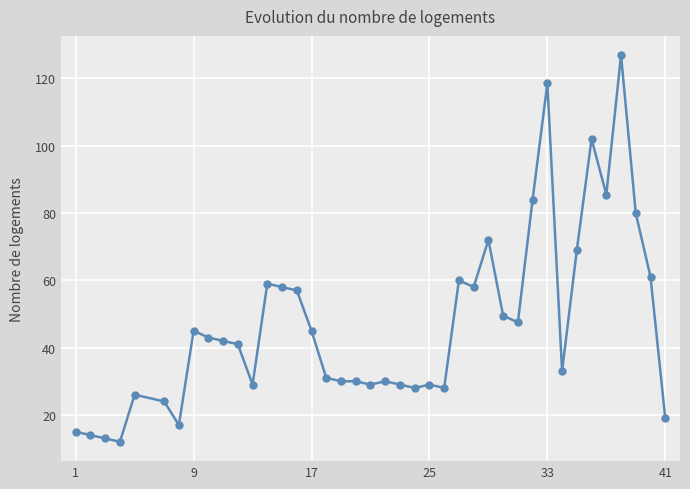

What is the value of the 12th point from the left?

29.0